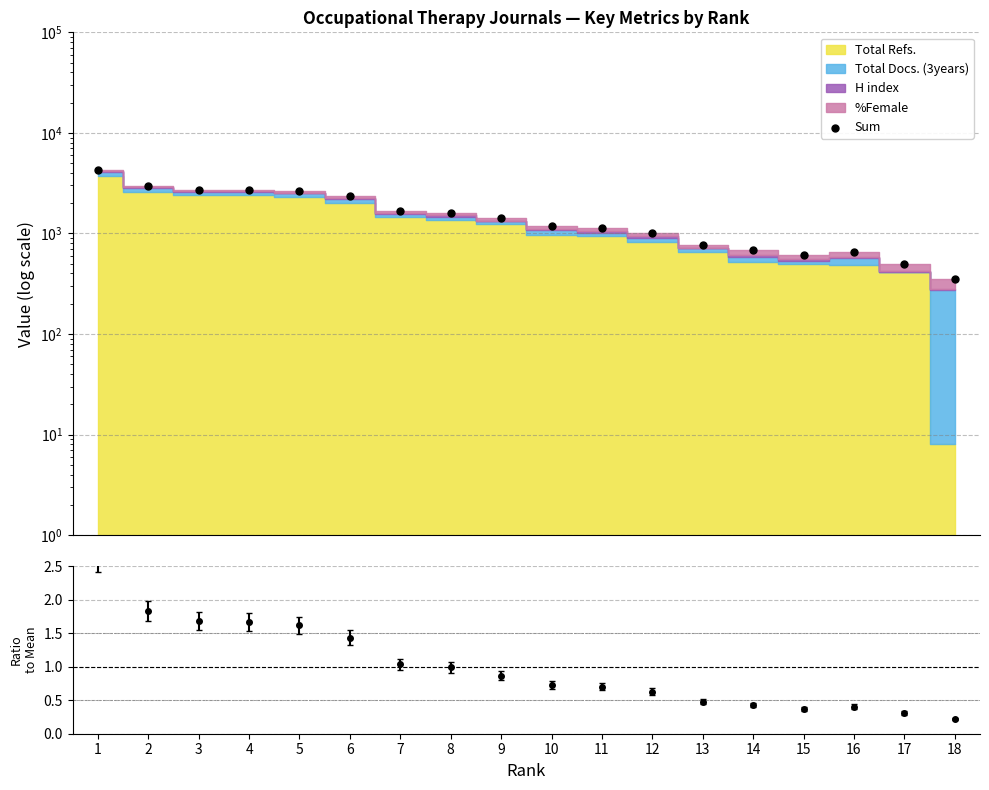

What is the change in value from 8 to 9?

-202.0